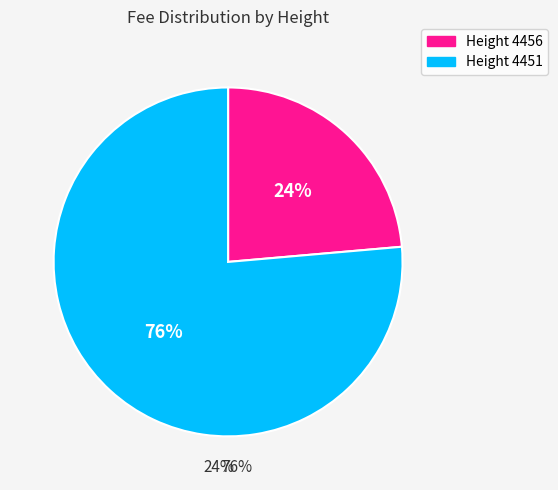

What percentage is the 4451 slice, to the nearest percent?

76%